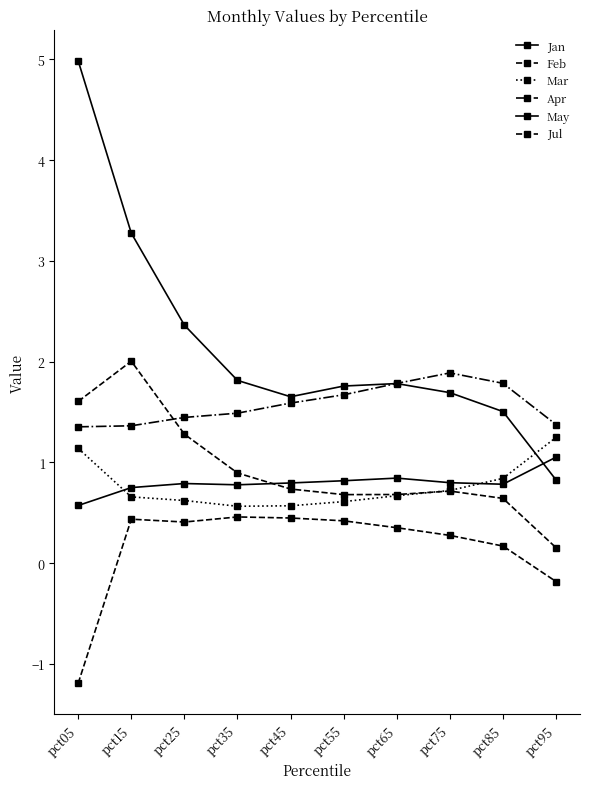

Between pct45 and pct55, which series saw the biggest shift?

Jan